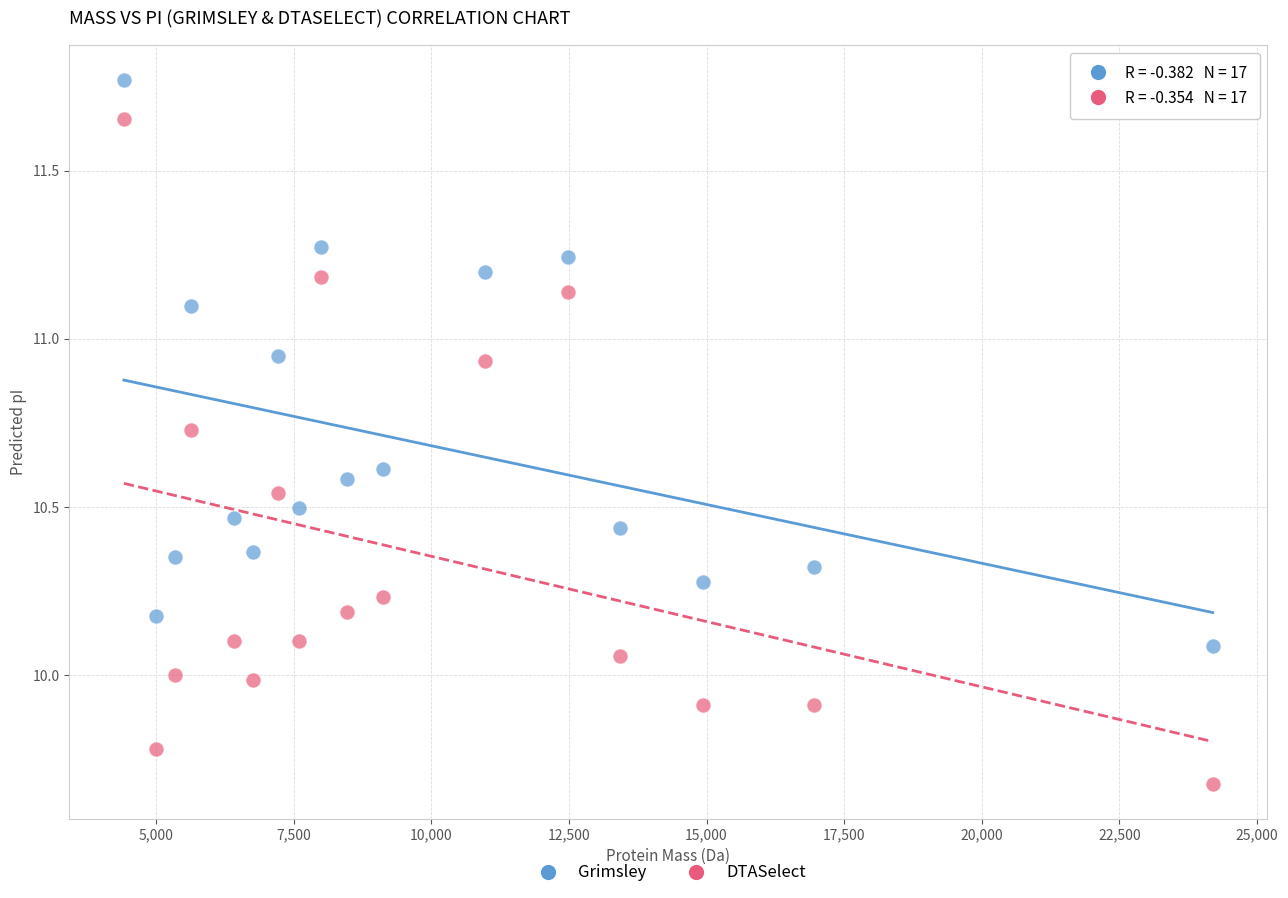

What is the X range (max minus min) for the scatter plot?

19777.5